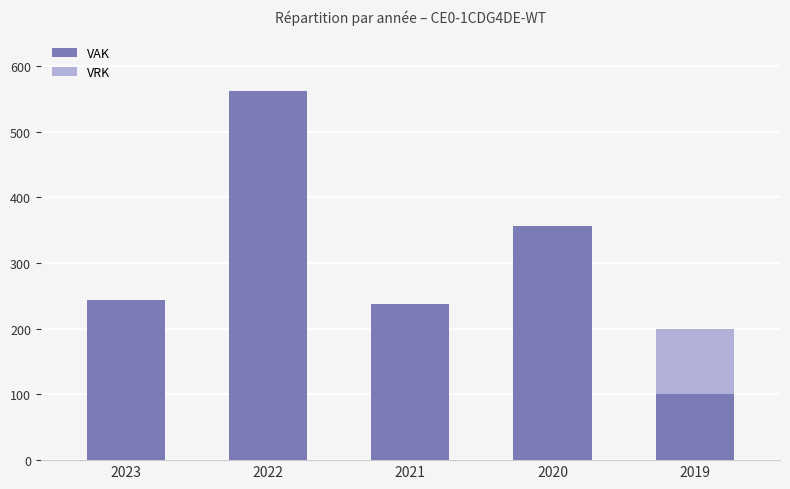

What is the total value across all series at 2020?

357